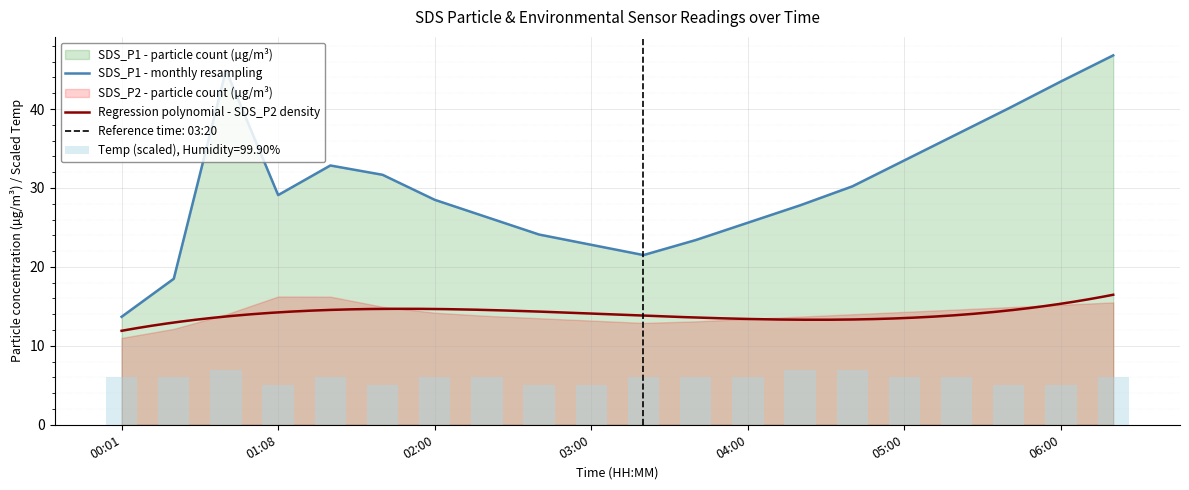

True or false: SDS_P1 - monthly resampling has a value of 37.5 at 04:00.

False